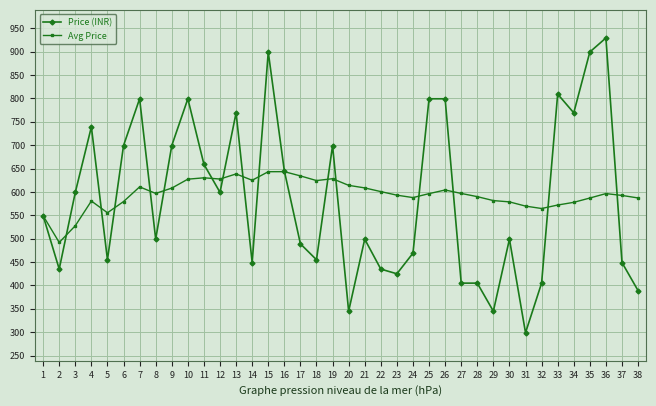

True or false: Price (INR) has more than 0 points higher than both neighbors.

True